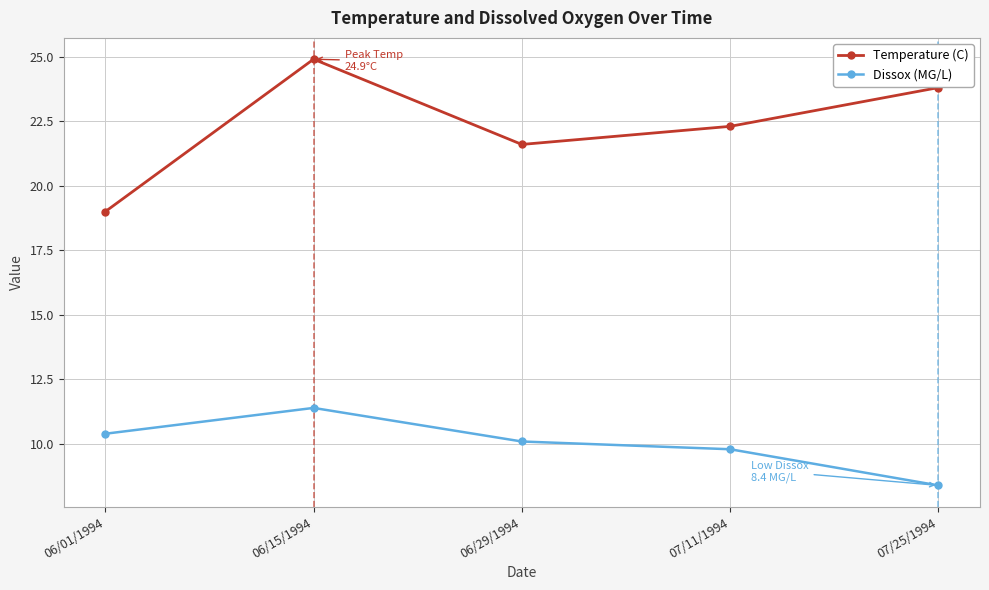

What are all the series names shown in the legend?

Temperature (C), Dissox (MG/L)